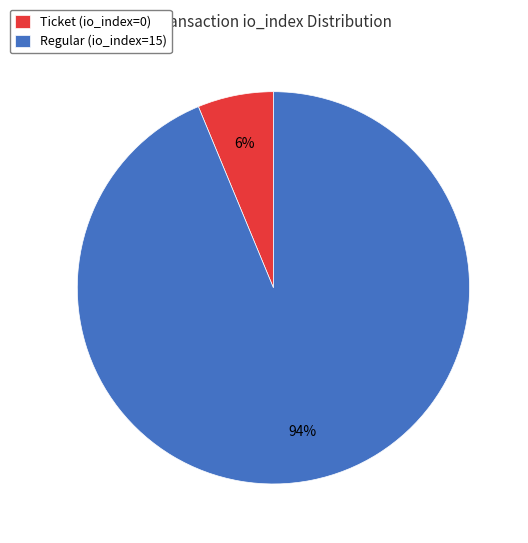

Does Regular (io_index=15) represent more than half of the total?

Yes